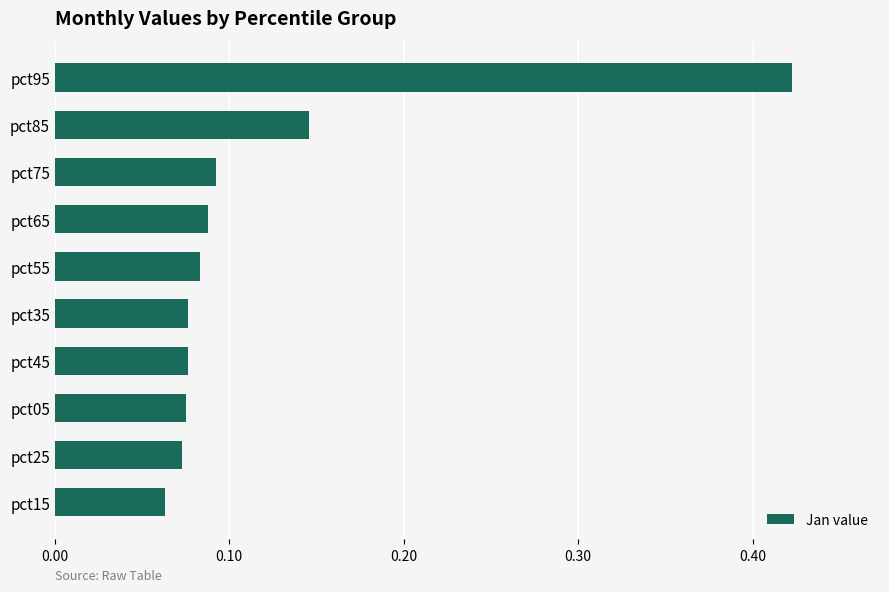

What is the change in value from pct95 to pct25?

-0.3